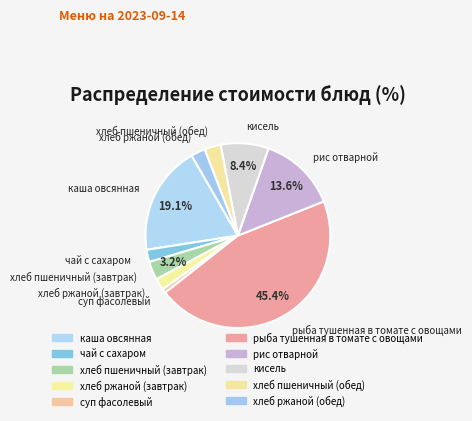

Count the number of slices in the pie.

10